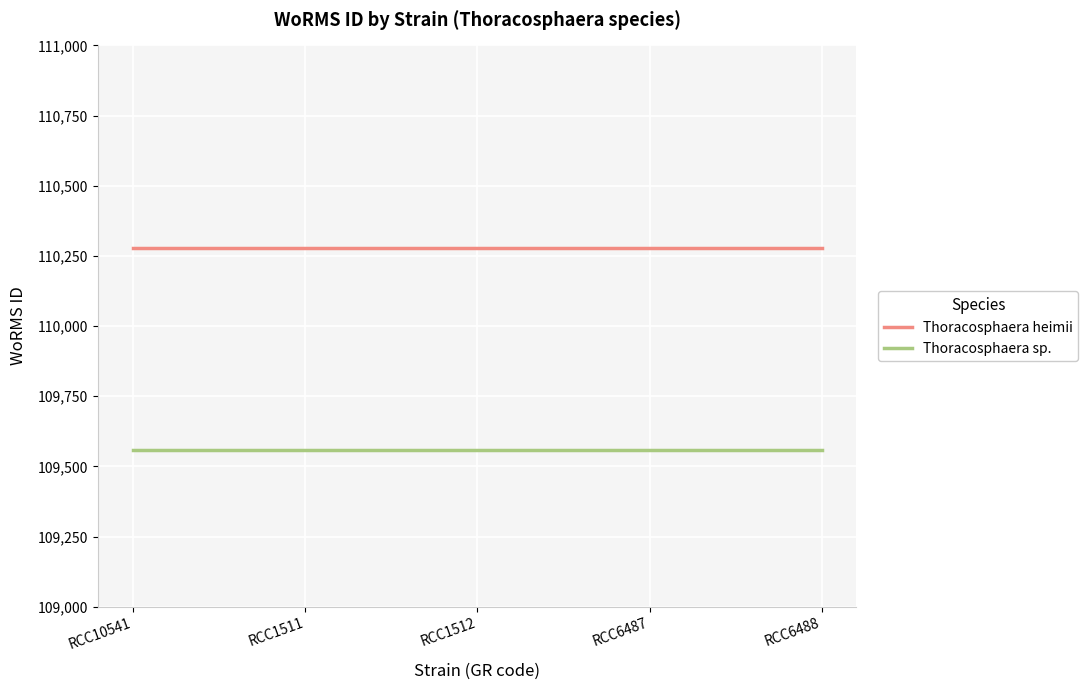

What is the total value across all series at RCC6488?

219835